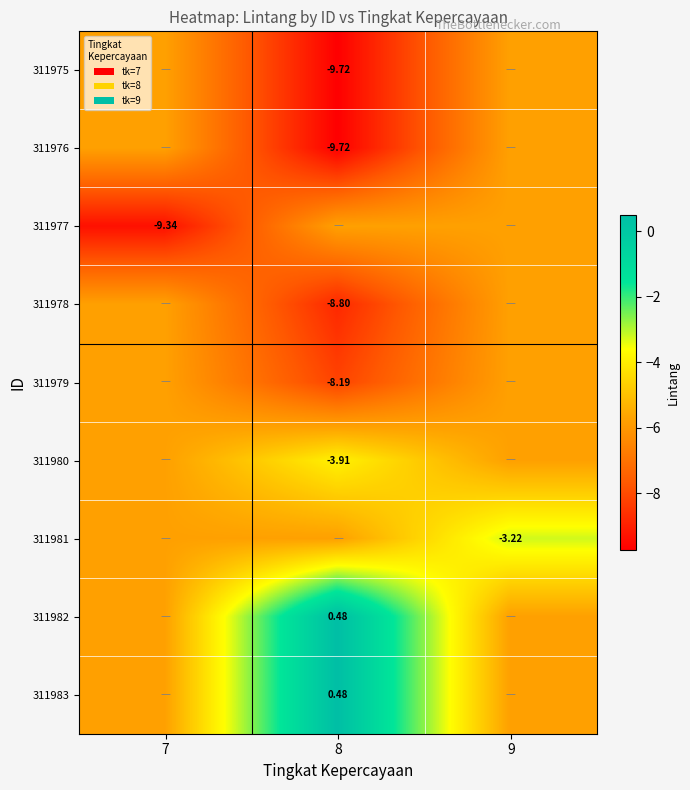

At how many categories does at least one series exceed 0?

1